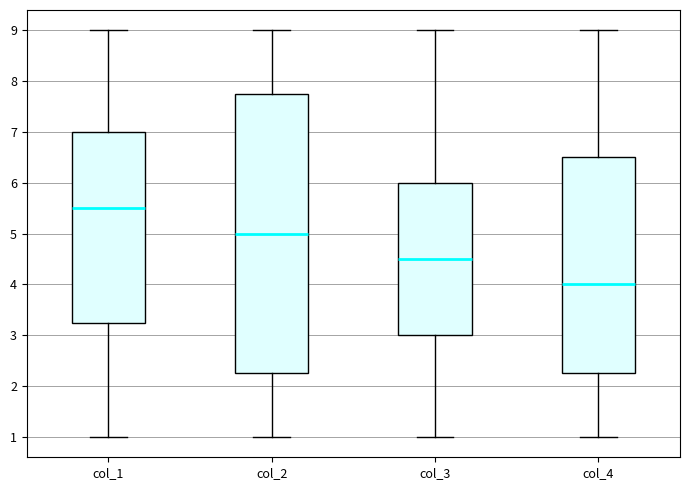

Where is the lower edge of the box for col_2 on the y-axis? The values are not printed on the chart, so give them approximately, as read against the axis.

2.3